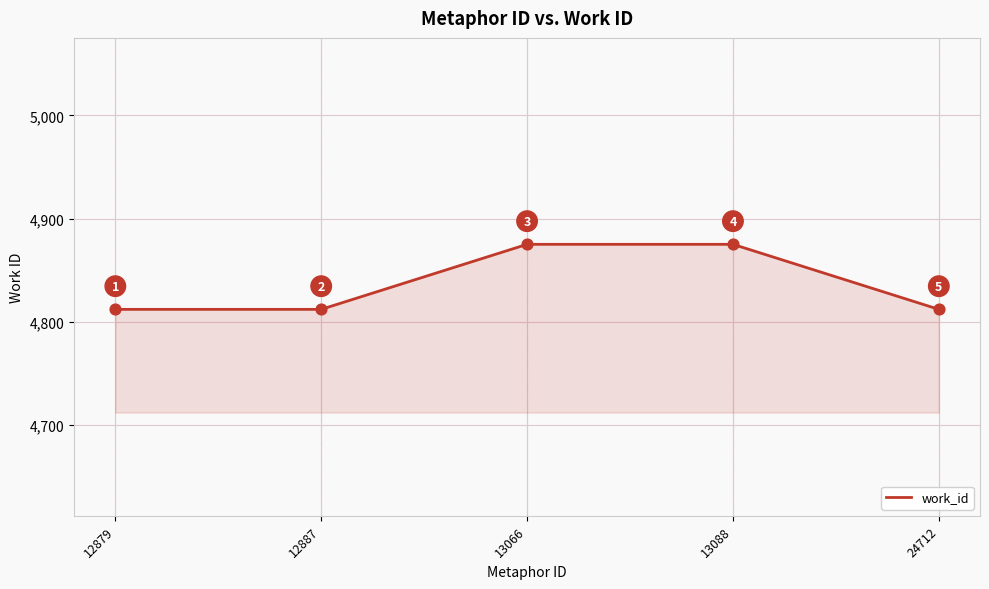

What is the change in value from 12887 to 13066?

+63